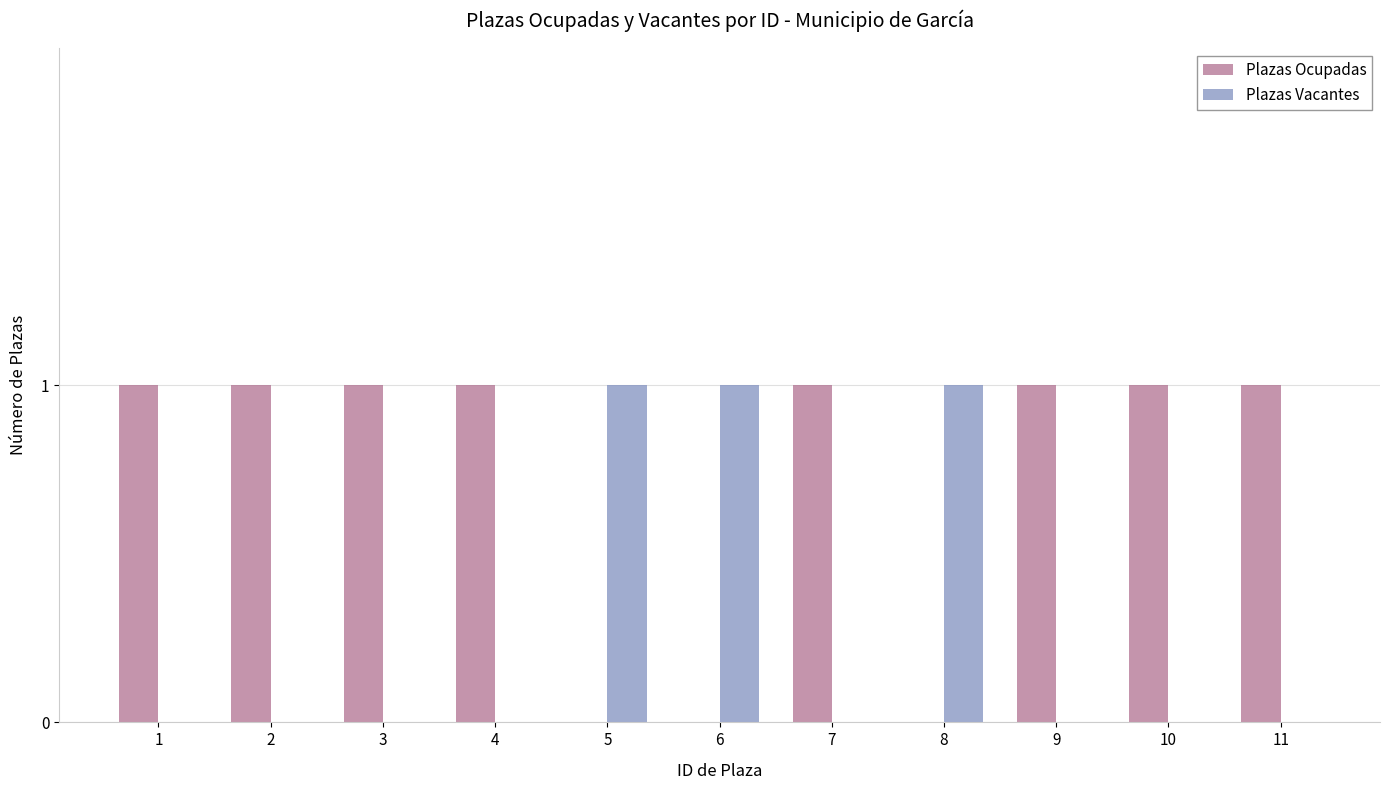

True or false: Plazas Vacantes has a value of 0 at 3.

True